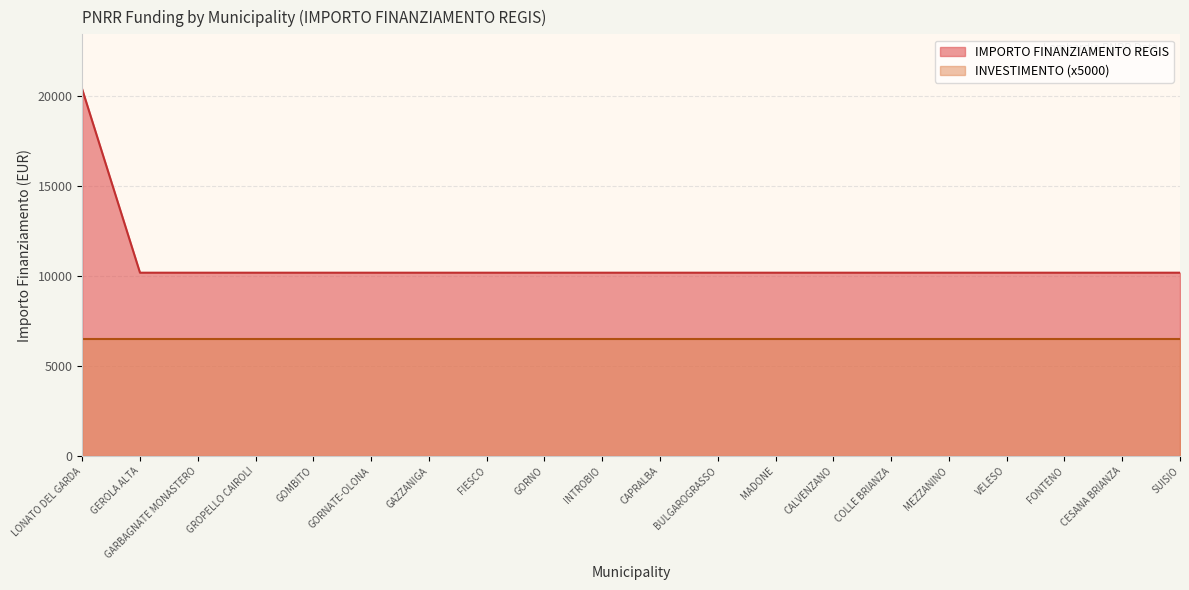

What position from the right is FIESCO?

13